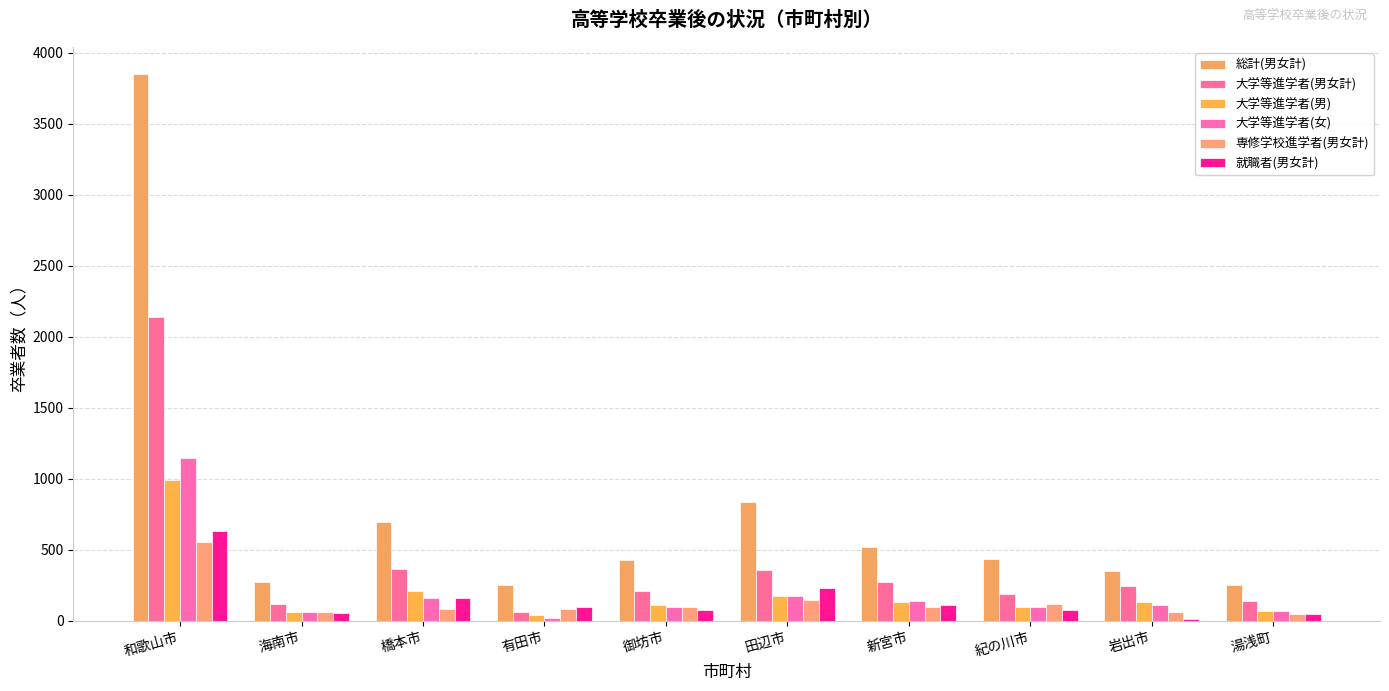

Which series has the largest total across all categories?

総計(男女計)